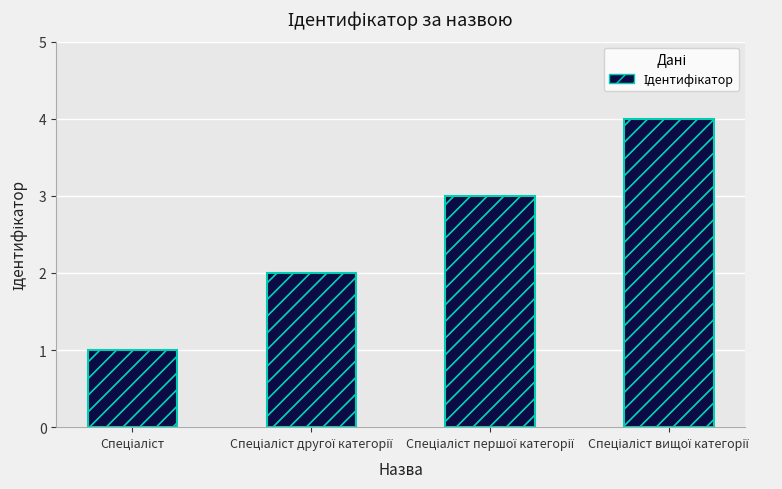

What is the label of the 2nd bar from the right?

Спеціаліст першої категорії